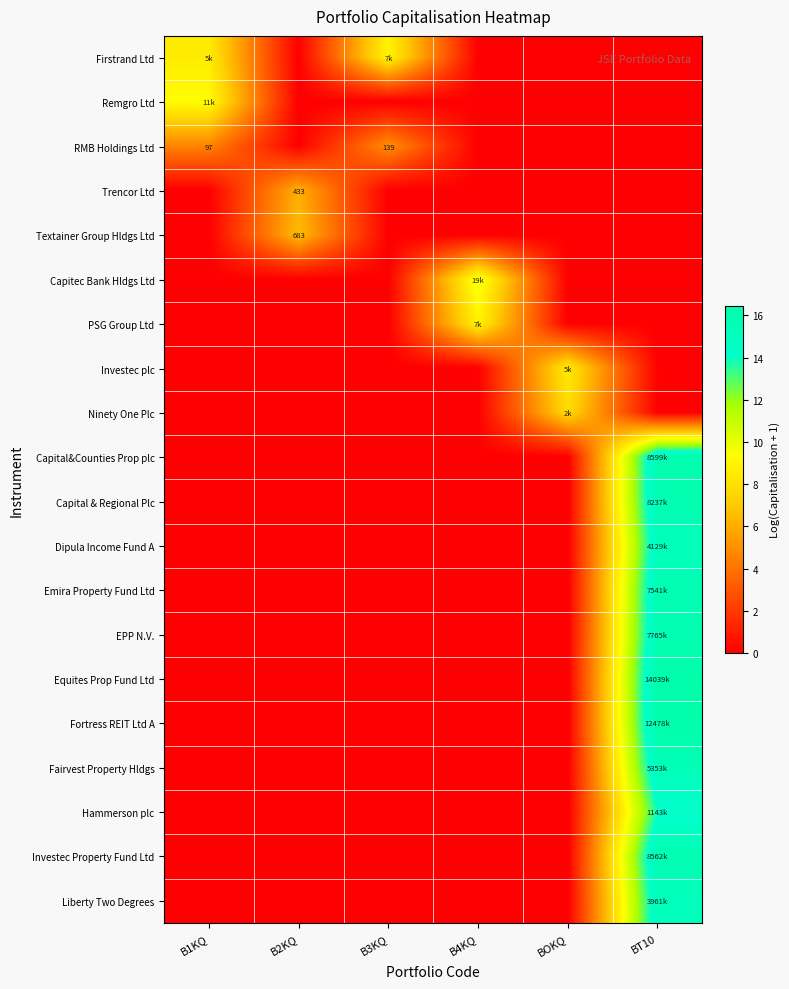

At which category is the sum across all series the highest?

BT10